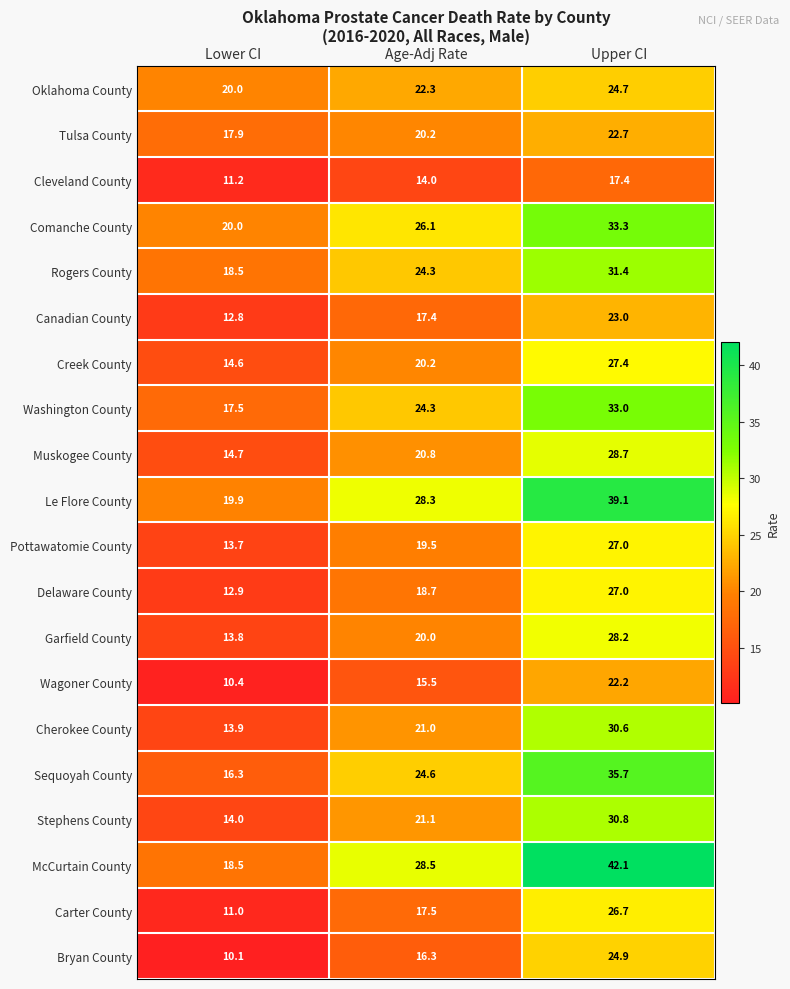

Which series has the largest total across all categories?

McCurtain County